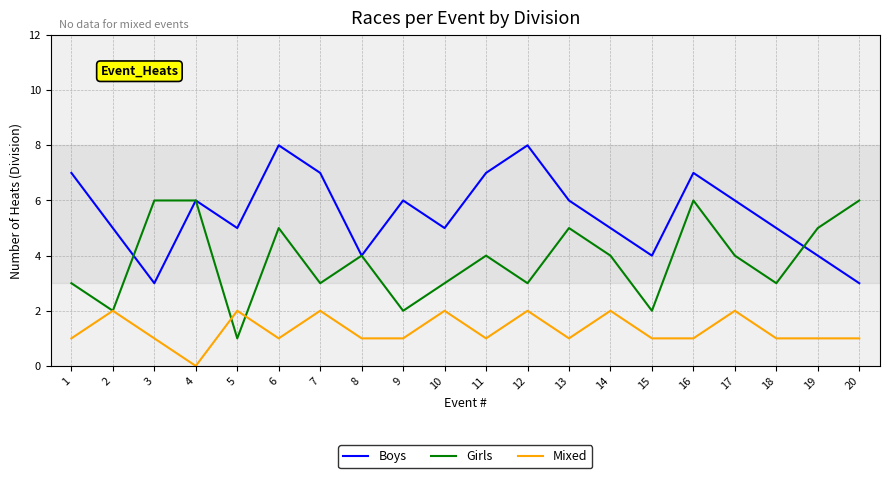

What is the total value across all series at 3?

10